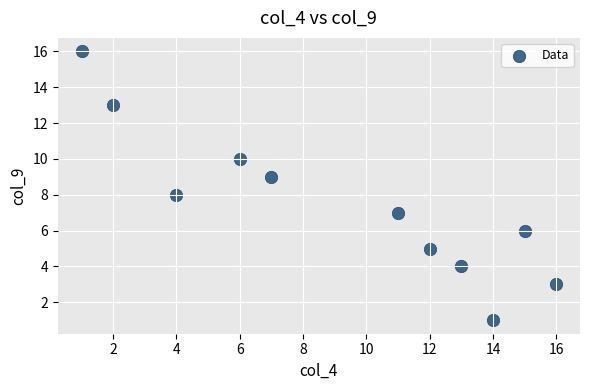

What is the average X value?

9